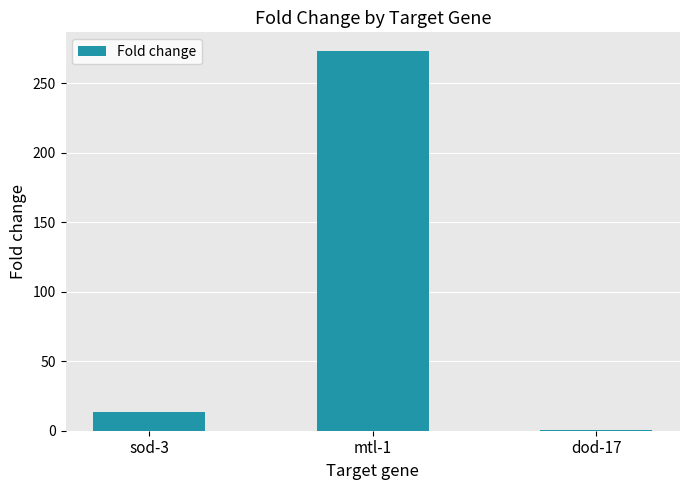

Count the number of data series in this chart.

1